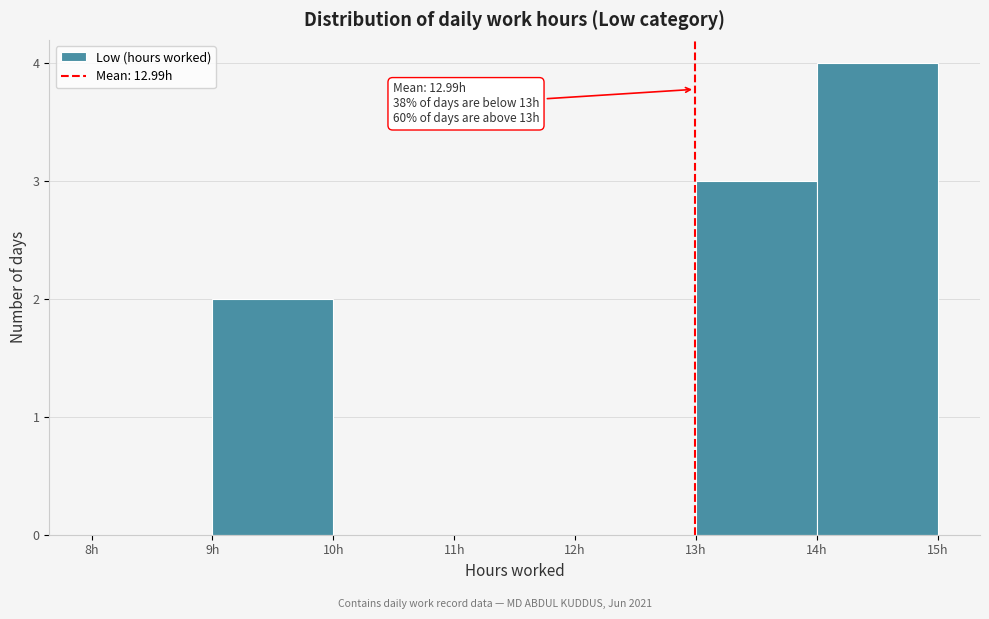

Which range on the x-axis has the tallest bar?

14 to 15